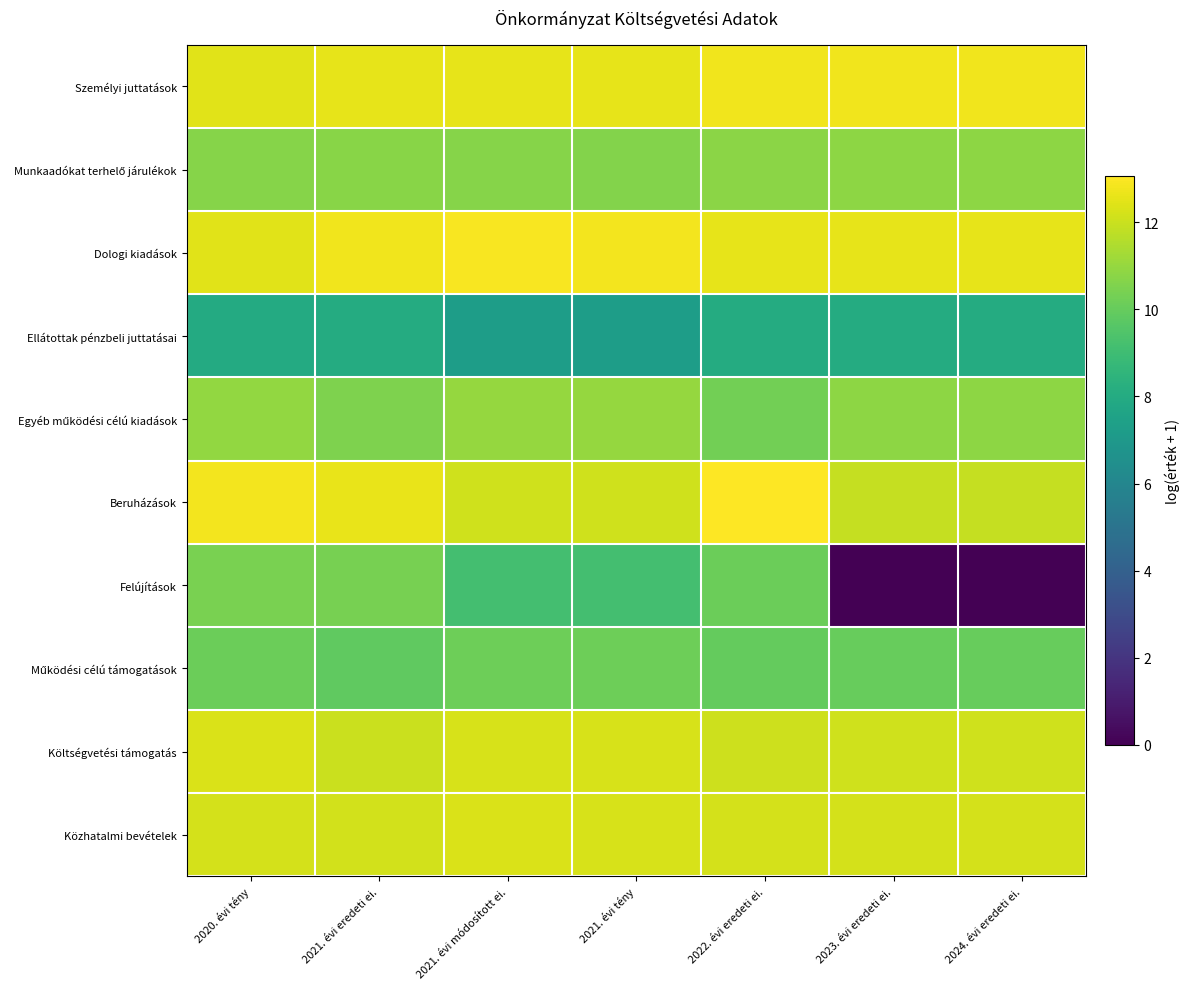

Rank the series by their maximum value, from lowest to highest.

Ellátottak pénzbeli juttatásai, Működési célú támogatások, Felújítások, Munkaadókat terhelő járulékok, Egyéb működési célú kiadások, Közhatalmi bevételek, Költségvetési támogatás, Személyi juttatások, Dologi kiadások, Beruházások